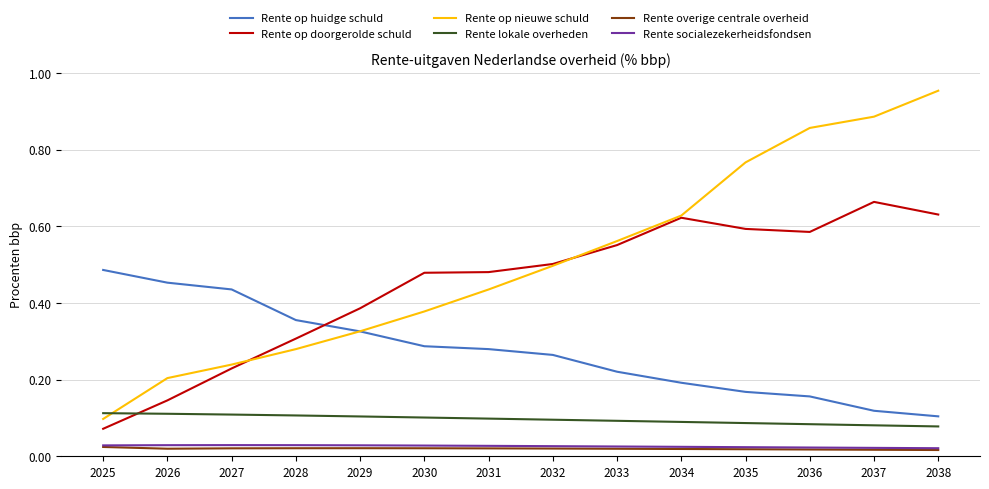

True or false: Rente op nieuwe schuld and Rente socialezekerheidsfondsen cross at least once.

False